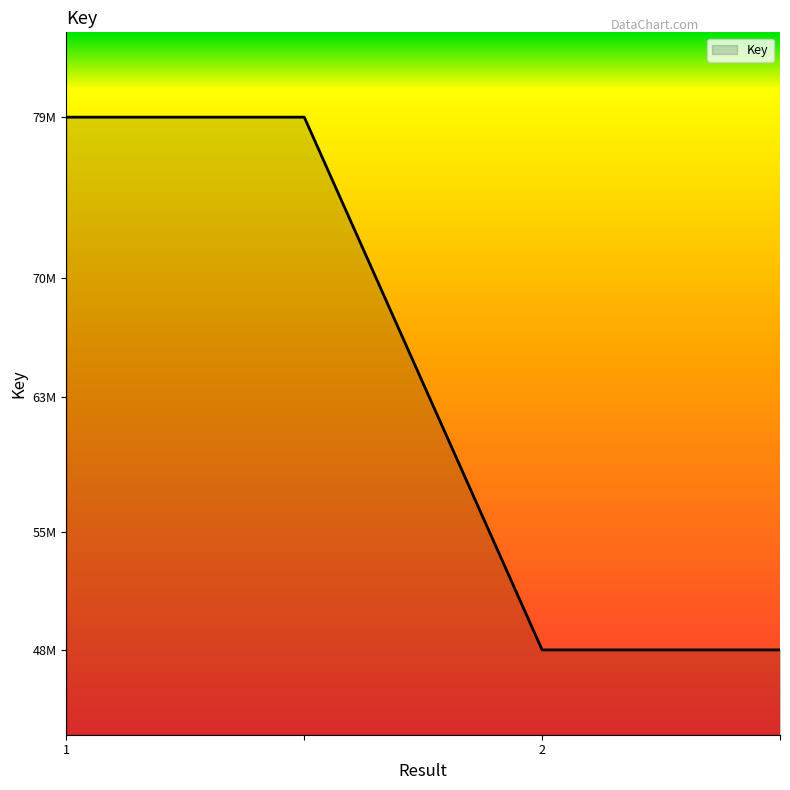

Does the chart display data point markers on the line(s)?

No